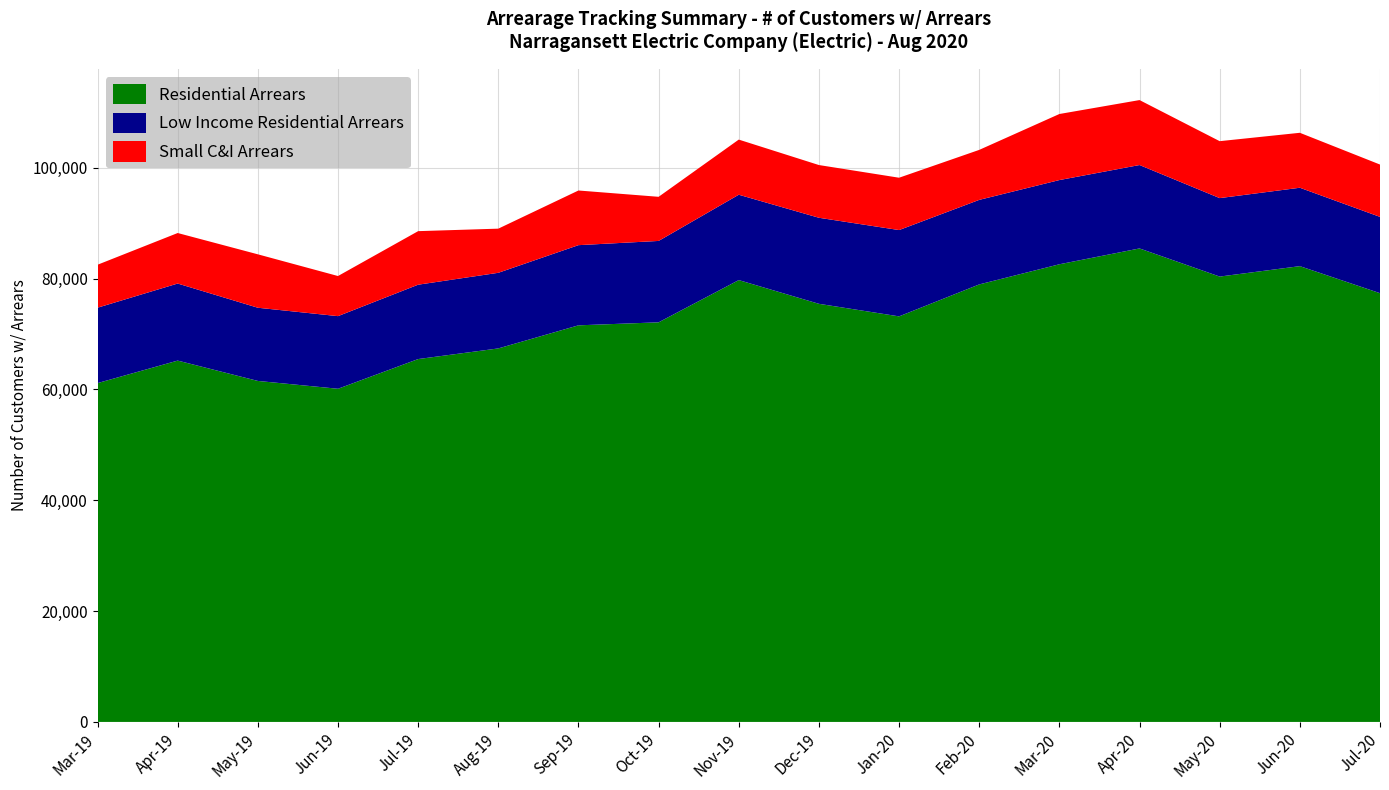

Reading left to right, extract all data points from this chart.

Residential Arrears: Mar-19=61152	Apr-19=65215	May-19=61544	Jun-19=60130	Jul-19=65491	Aug-19=67412	Sep-19=71579	Oct-19=72123	Nov-19=79745	Dec-19=75462	Jan-20=73196	Feb-20=78962	Mar-20=82598	Apr-20=85457	May-20=80380	Jun-20=82261	Jul-20=77379
Low Income Residential Arrears: Mar-19=13608	Apr-19=13907	May-19=13210	Jun-19=13108	Jul-19=13421	Aug-19=13647	Sep-19=14469	Oct-19=14687	Nov-19=15405	Dec-19=15530	Jan-20=15576	Feb-20=15259	Mar-20=15198	Apr-20=15053	May-20=14160	Jun-20=14150	Jul-20=13771
Small C&I Arrears: Mar-19=7753	Apr-19=9118	May-19=9642	Jun-19=7240	Jul-19=9665	Aug-19=7968	Sep-19=9866	Oct-19=7965	Nov-19=9951	Dec-19=9516	Jan-20=9447	Feb-20=9022	Mar-20=11923	Apr-20=11724	May-20=10277	Jun-20=9918	Jul-20=9448